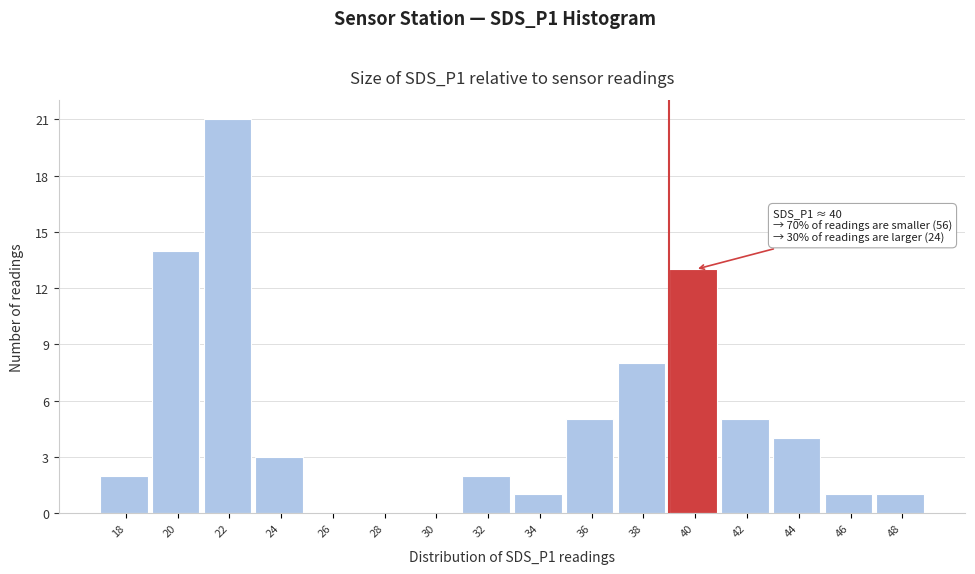

Reading left to right, extract all data points from this chart.

18=2	20=14	22=21	24=3	26=0	28=0	30=0	32=2	34=1	36=5	38=8	40=13	42=5	44=4	46=1	48=1